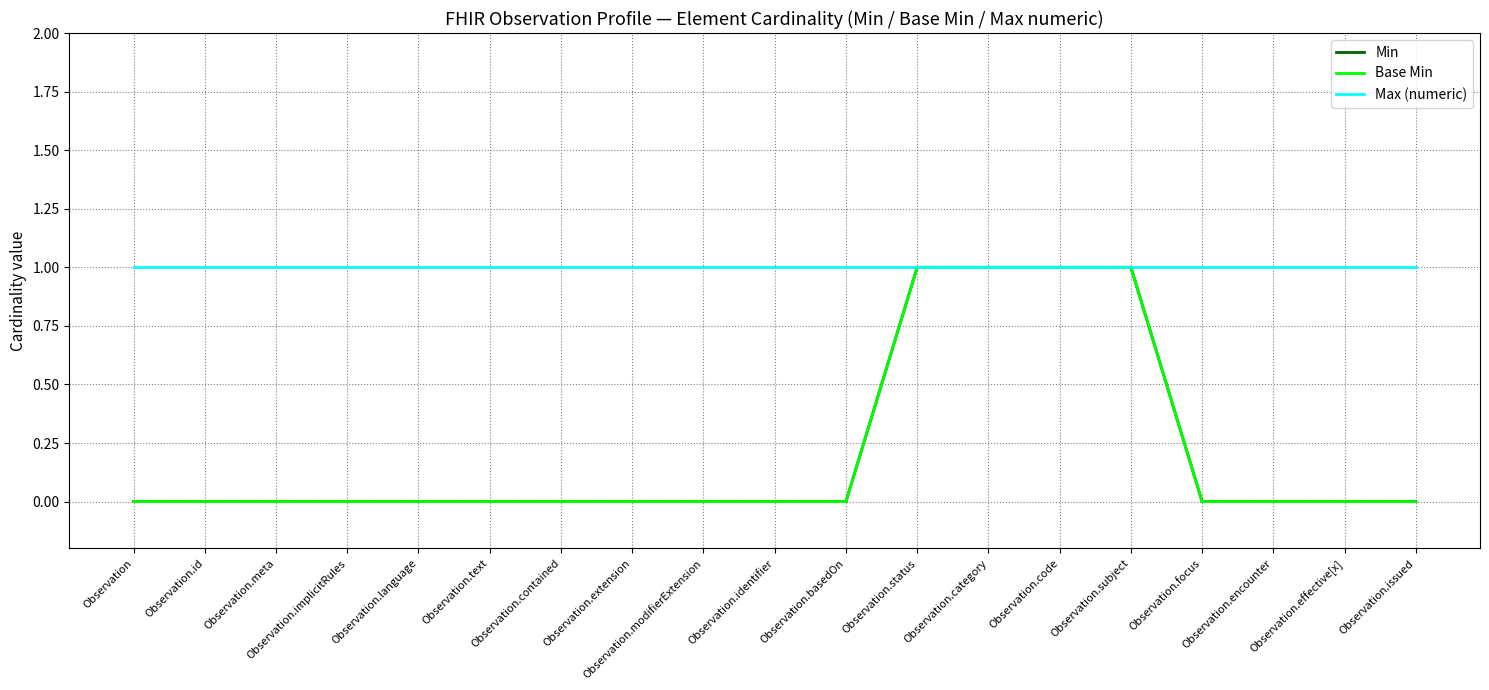

What is the highest value of the Base Min series?

1